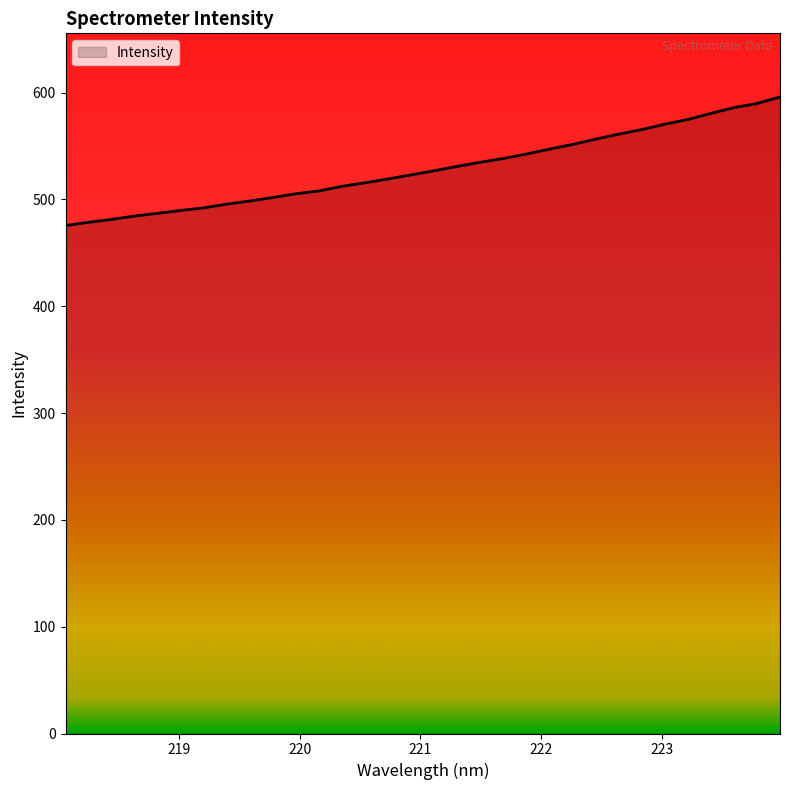

What is the greatest value displayed?

595.9